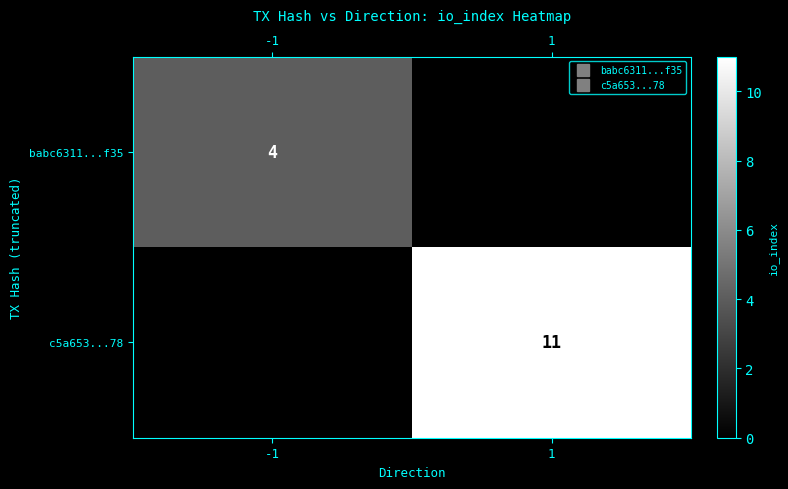

What is the total value across all series at -1?

4